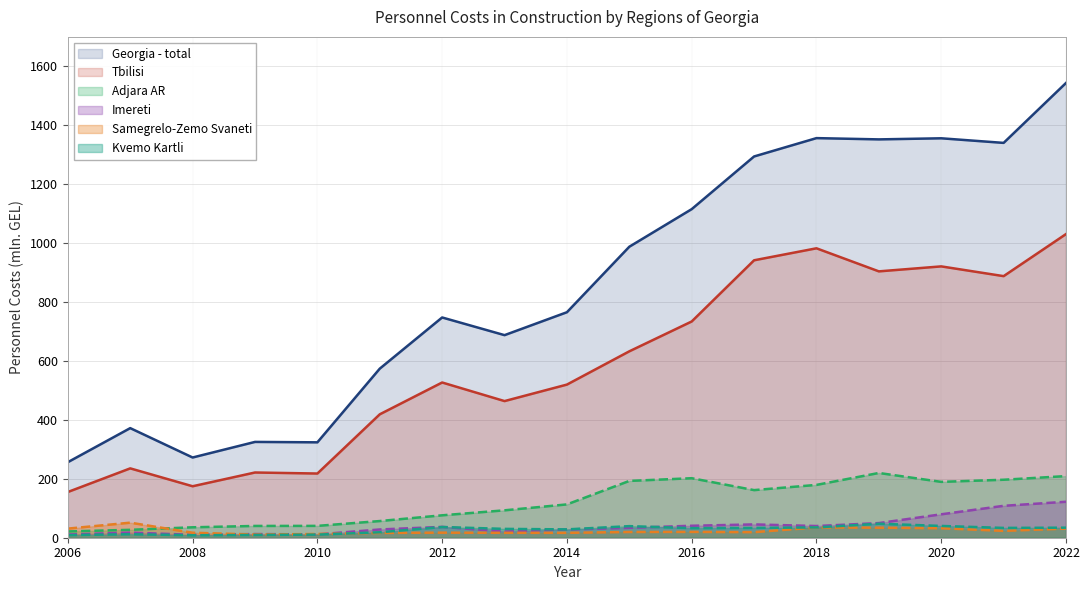

At which category is the sum across all series the highest?

2022